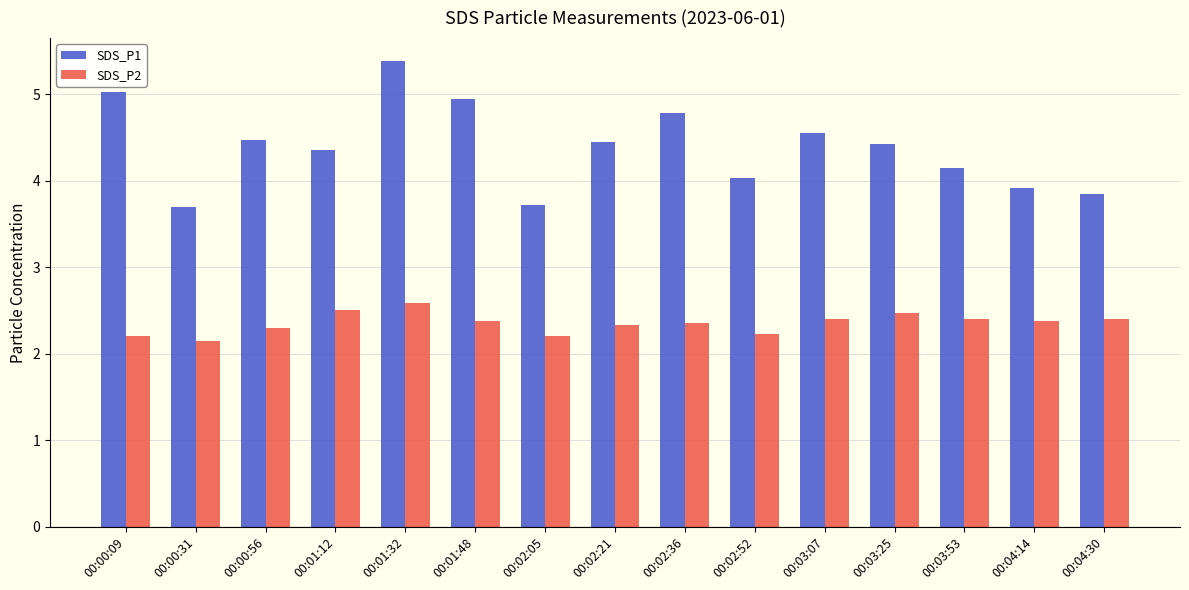

How many data points in SDS_P1 are less than 4?

4